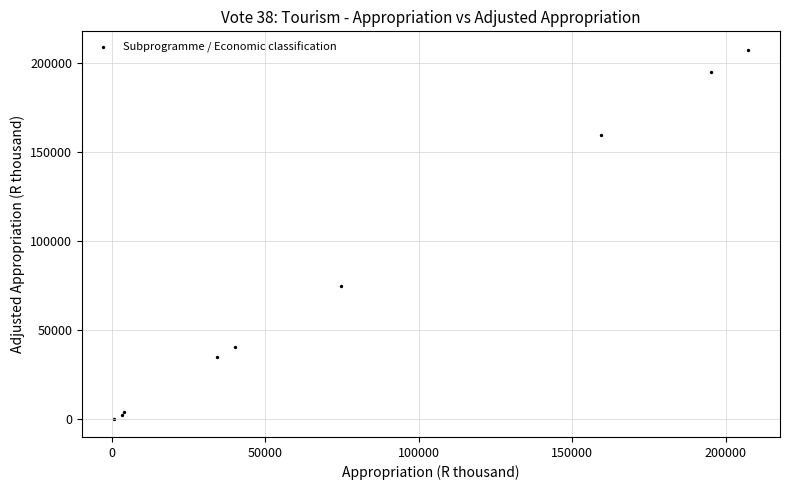

What Y value in the scatter plot is closest to 103831?

74882.4